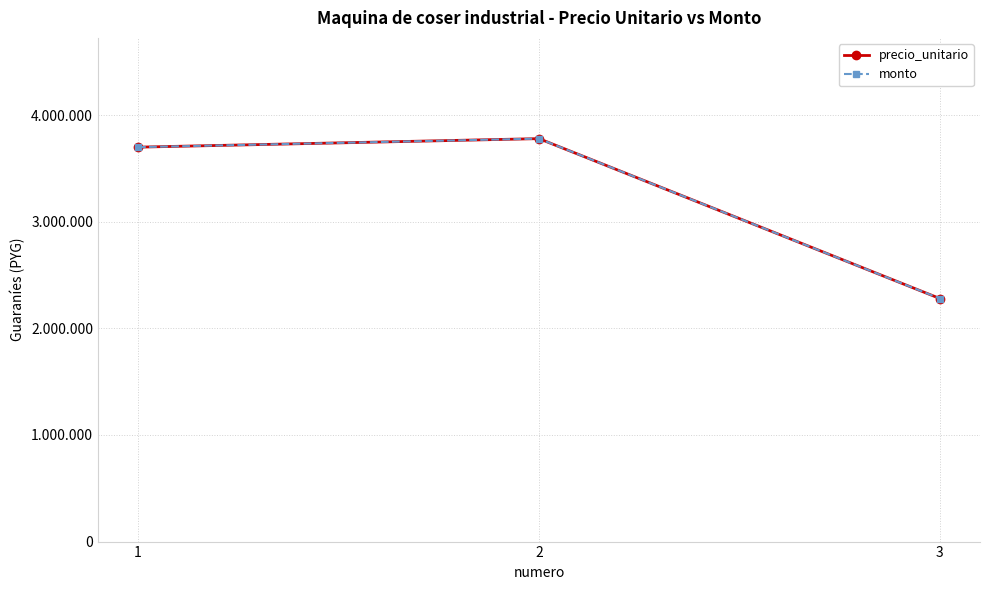

What is the approximate value of monto at 3?

2280000